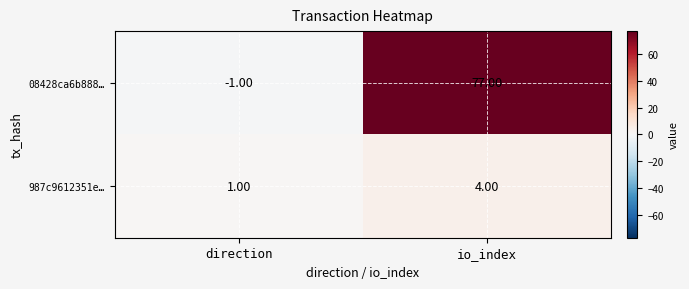

Which series has the largest range (max minus min)?

08428ca6b888…